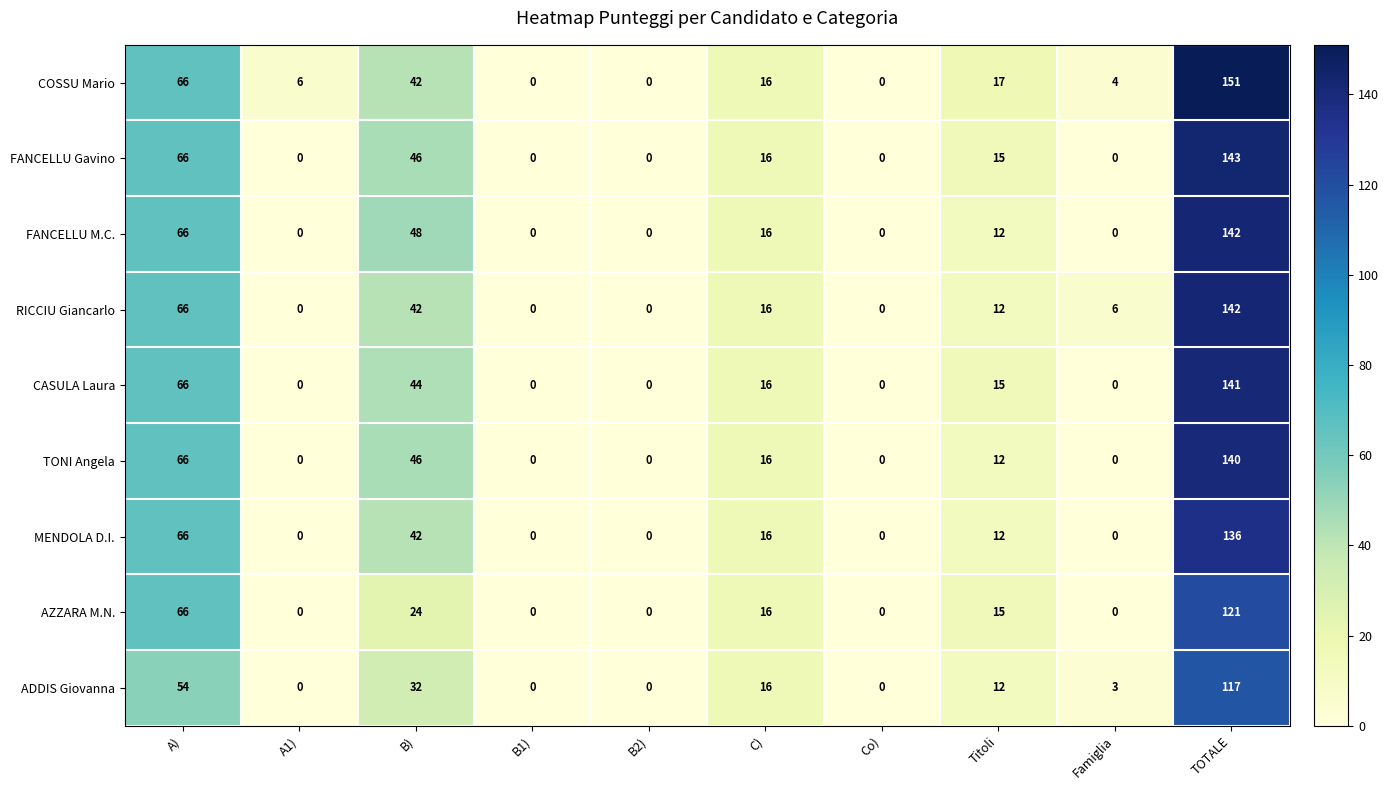

Rank the series at A) from highest to lowest value.

COSSU Mario, FANCELLU Gavino, FANCELLU M.C., RICCIU Giancarlo, CASULA Laura, TONI Angela, MENDOLA D.I., AZZARA M.N., ADDIS Giovanna